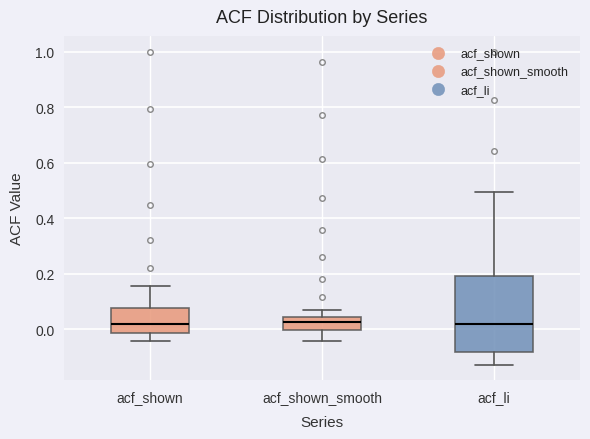

Comparing the boxes themselves (not the whiskers), which one is the tallest?

acf_li